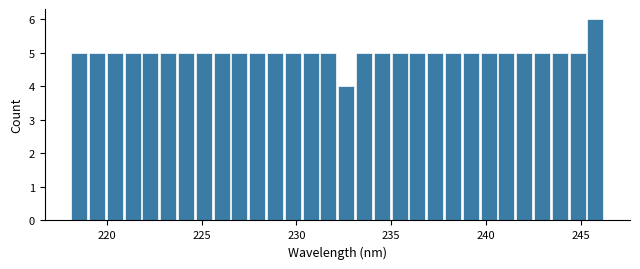

Read against the x-axis, roughly where is the centre of the tallest bar?

246.0